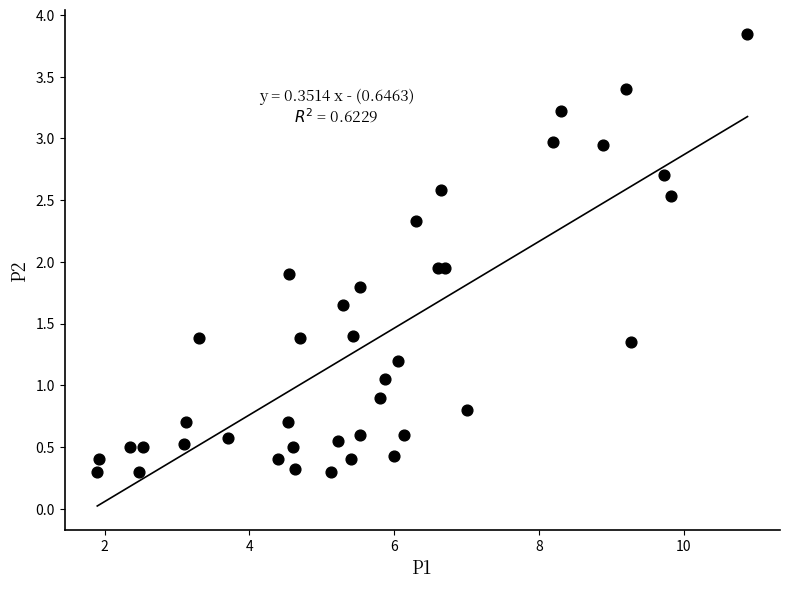

What is the range of X values (max minus min)?

9.0